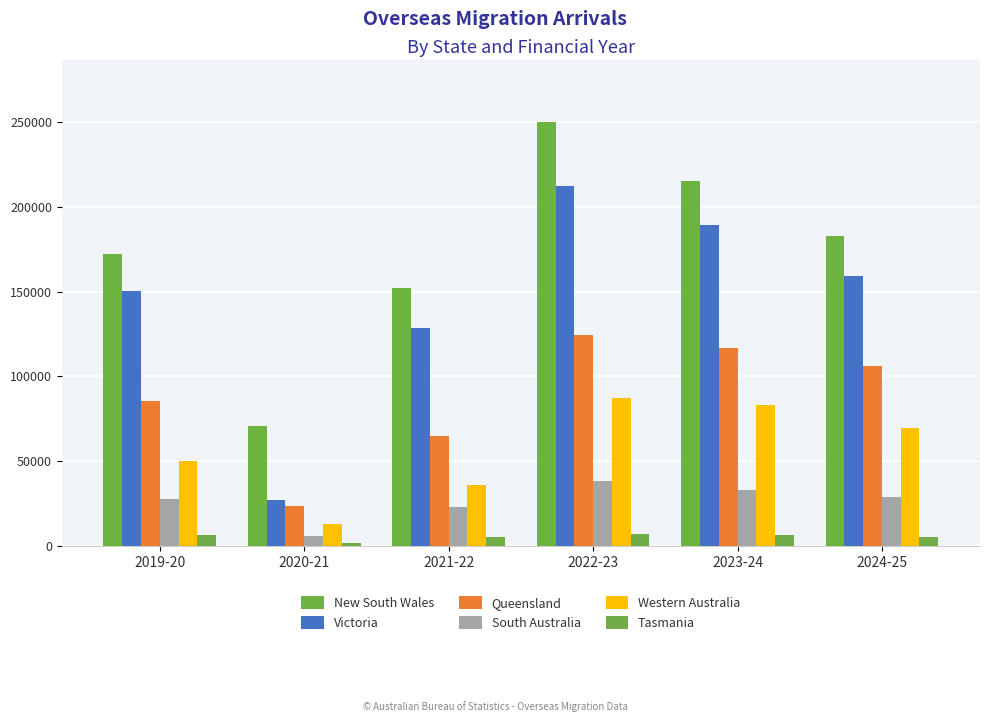

Which series has the largest total across all categories?

New South Wales